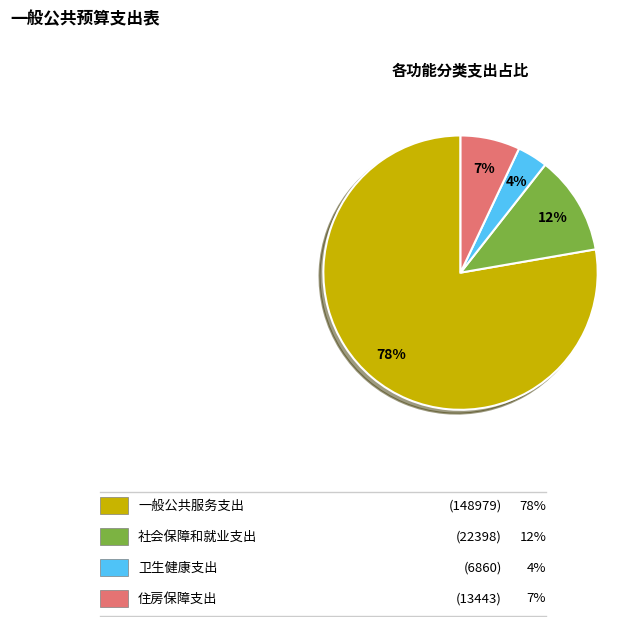

Does any single category account for the majority?

Yes